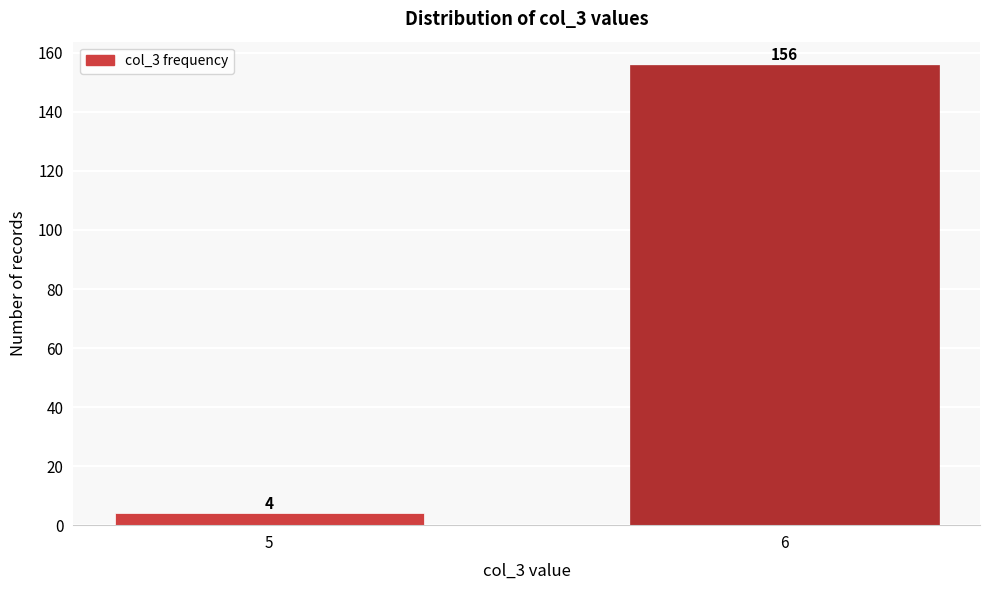

Reading left to right, extract all data points from this chart.

4	156